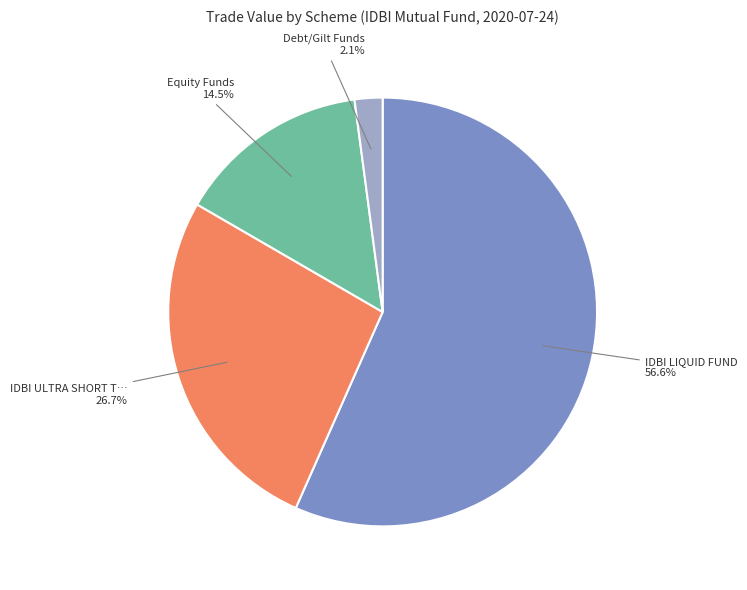

Is there a majority slice in this chart?

Yes